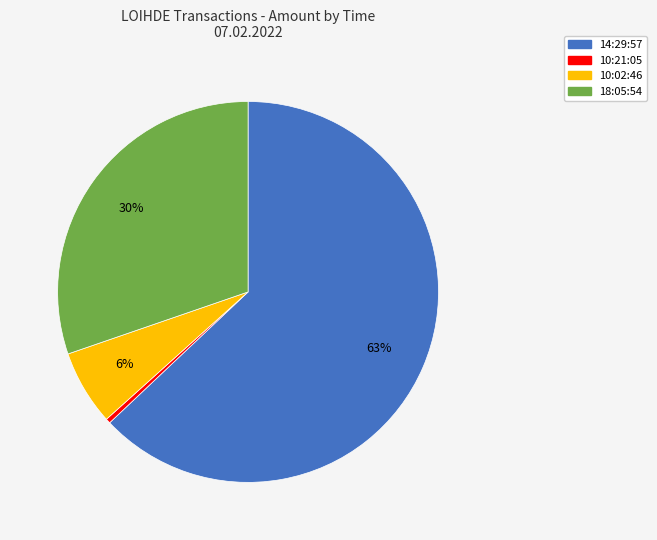

Do 14:29:57 and 10:21:05 together represent more than half of the pie?

Yes